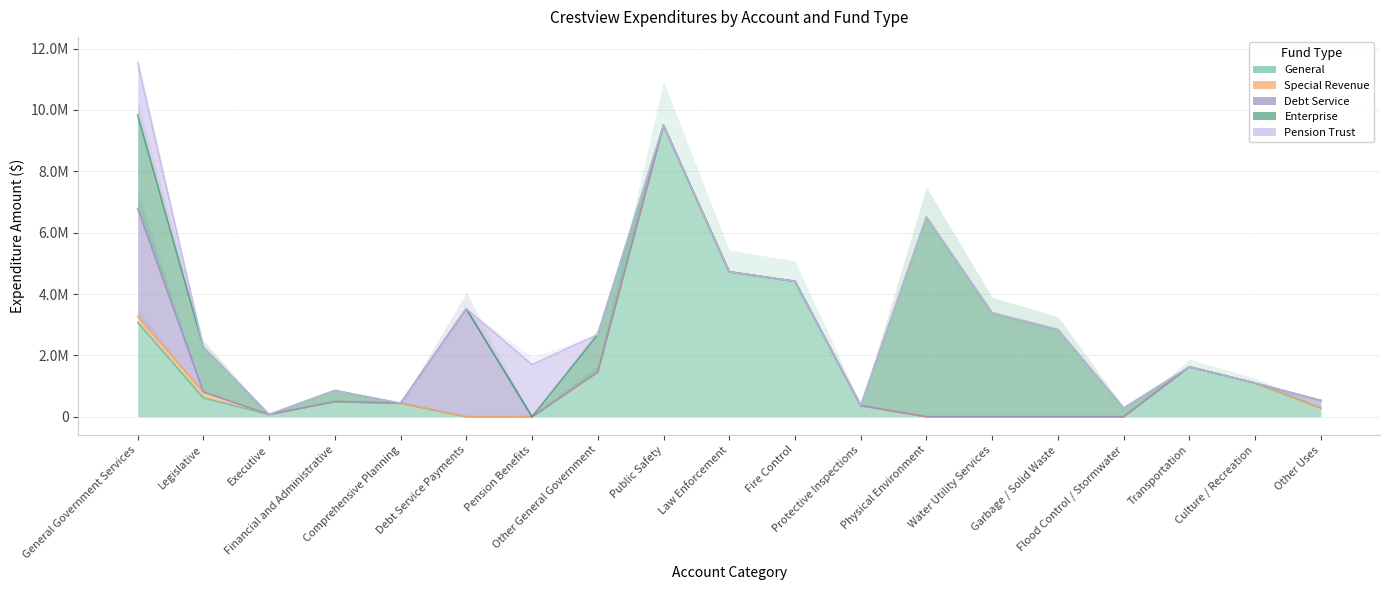

How many lines are shown in the chart?

5